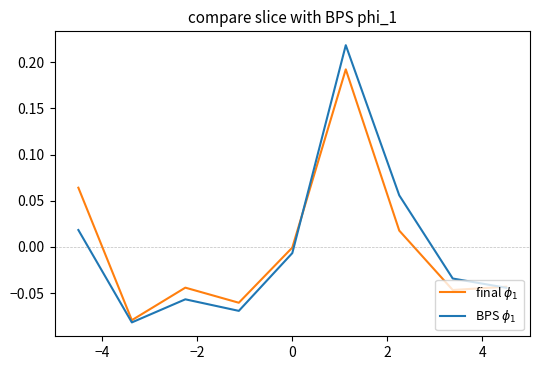

Does the chart display data point markers on the line(s)?

No